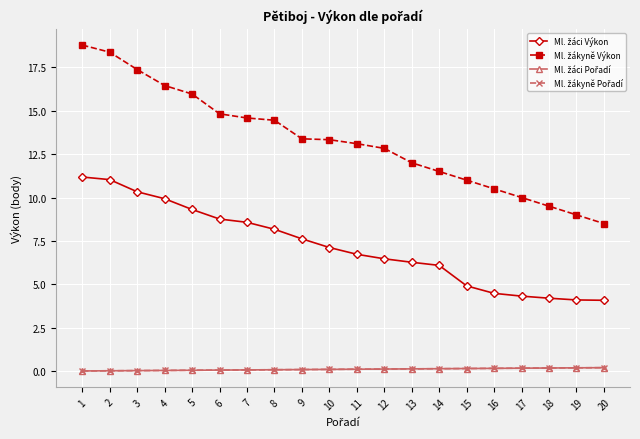

Which series has the largest total across all categories?

Ml. žákyně Výkon